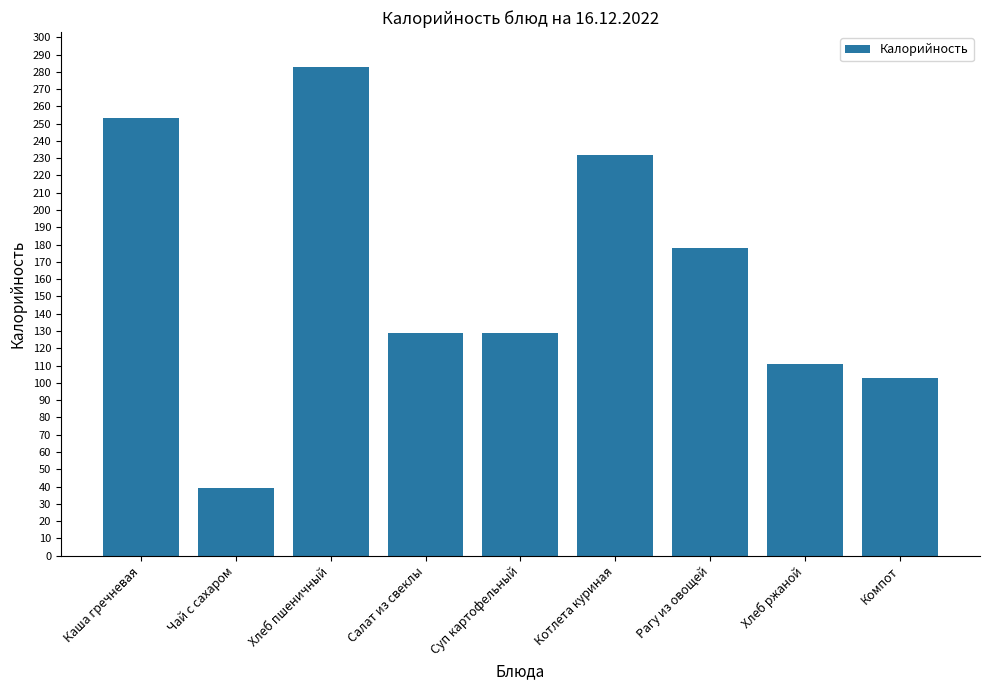

What is the approximate value at Чай с сахаром, to the nearest 10?

40